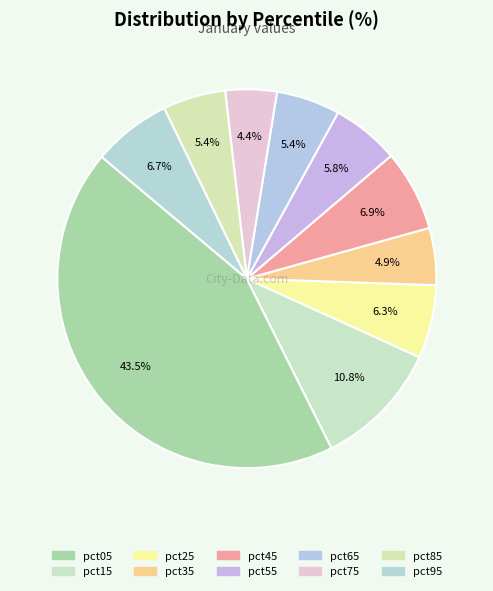

Do pct95 and pct35 together represent more than half of the pie?

No